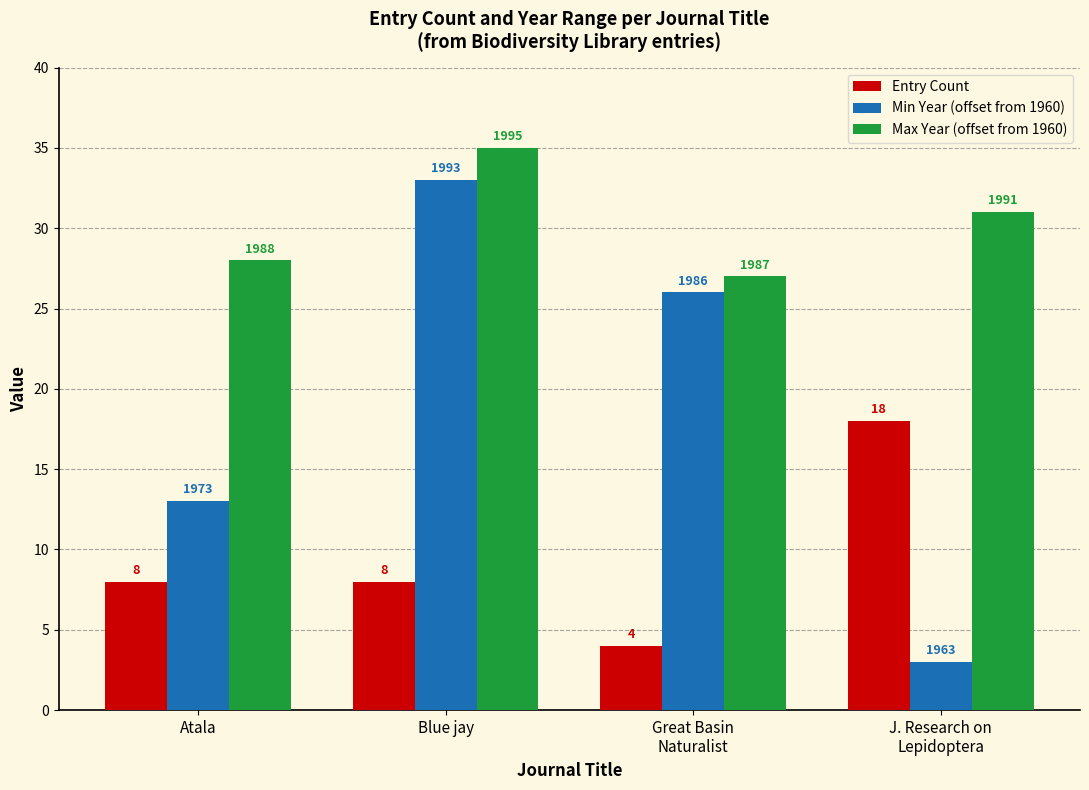

Does the chart contain stacked bars?

No